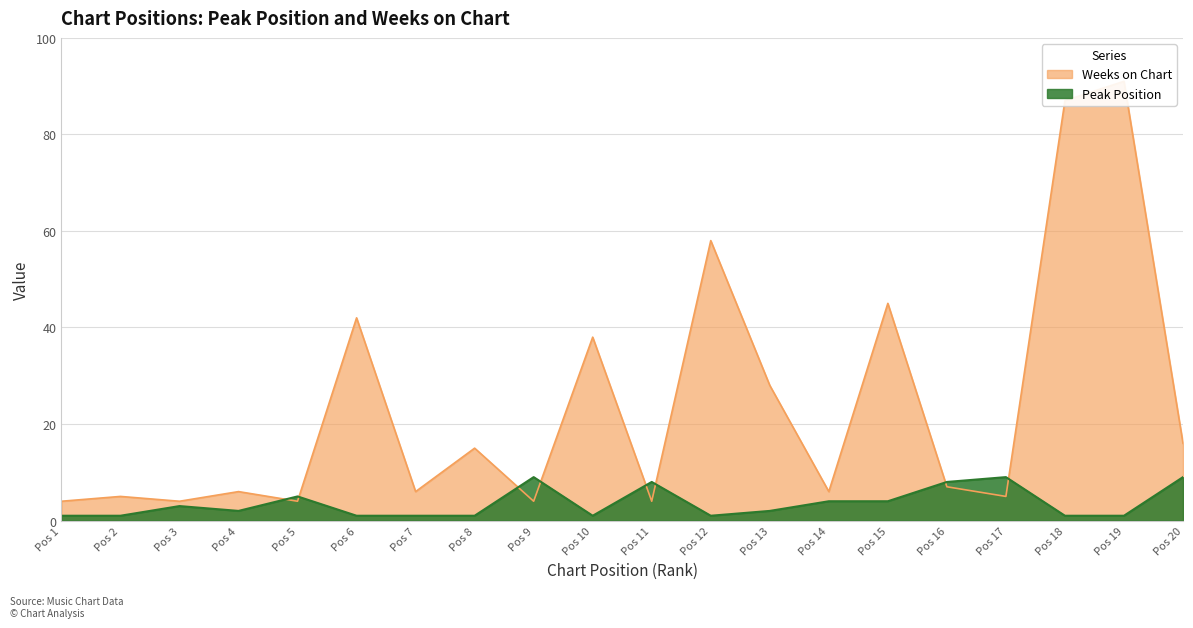

Rank the series by their average value, from highest to lowest.

Weeks on Chart, Peak Position